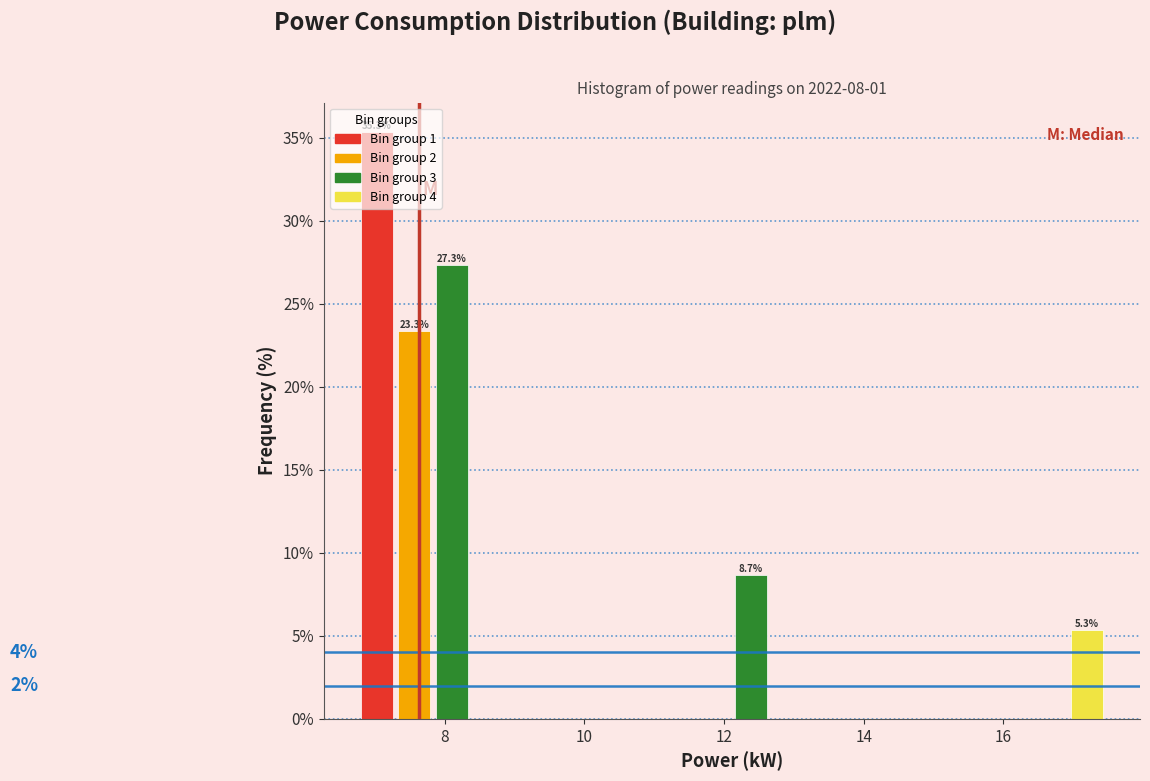

Read against the x-axis, roughly where is the centre of the tallest bar?

7.0